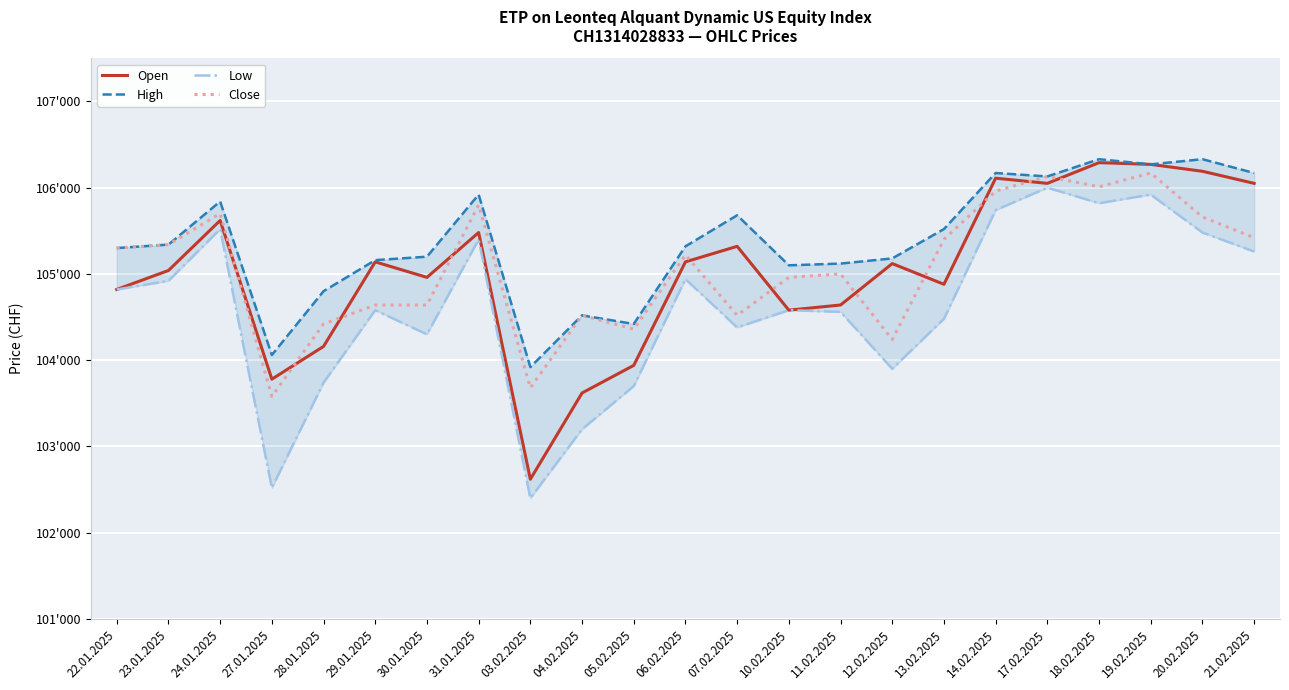

Is it true that Open equals 179649 at 31.01.2025?

False